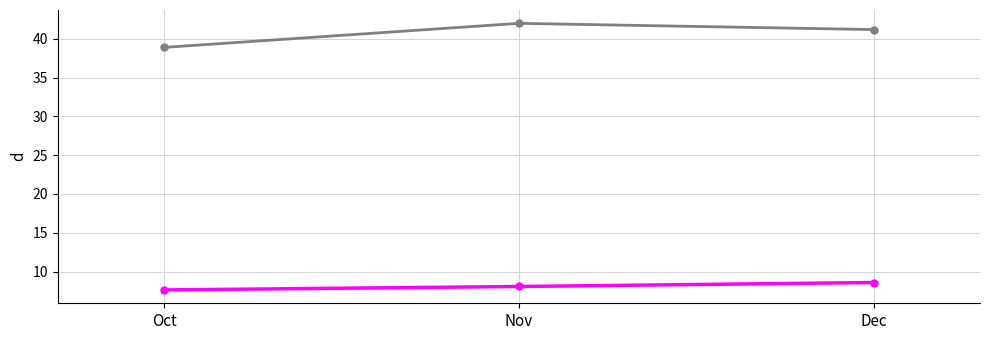

What is the difference between the highest and lowest values at Nov?

33.9